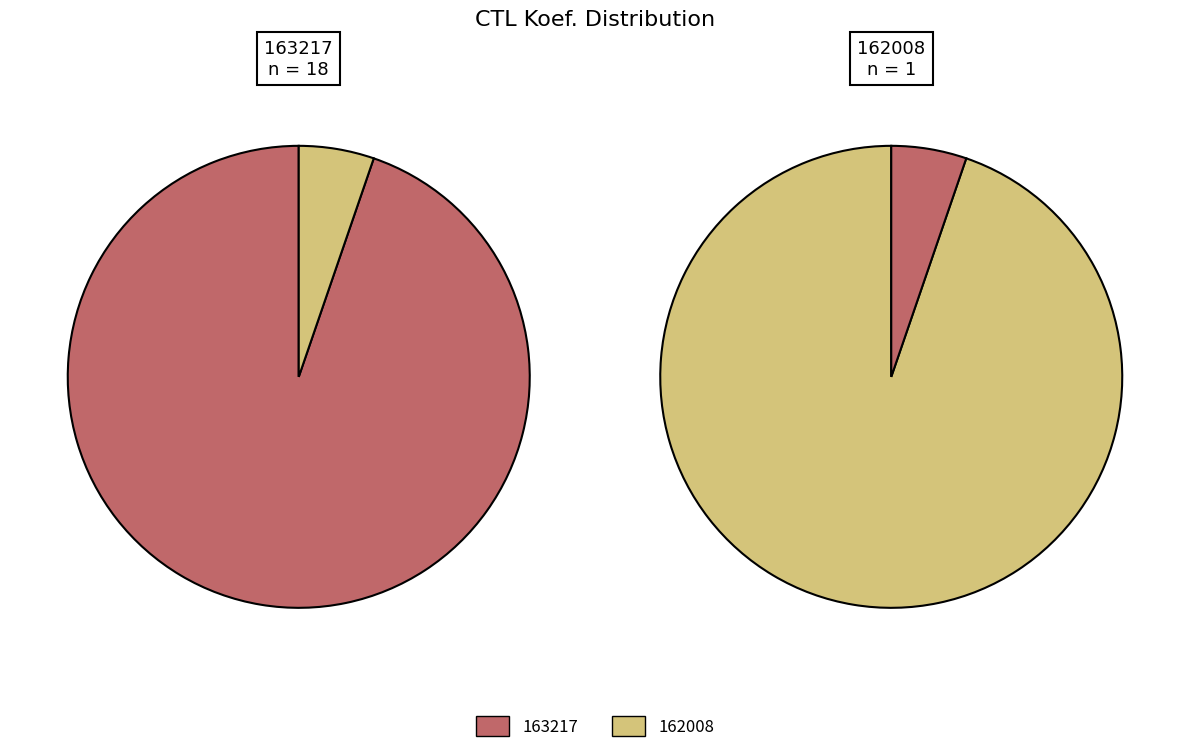

How many segments does this pie chart have?

2